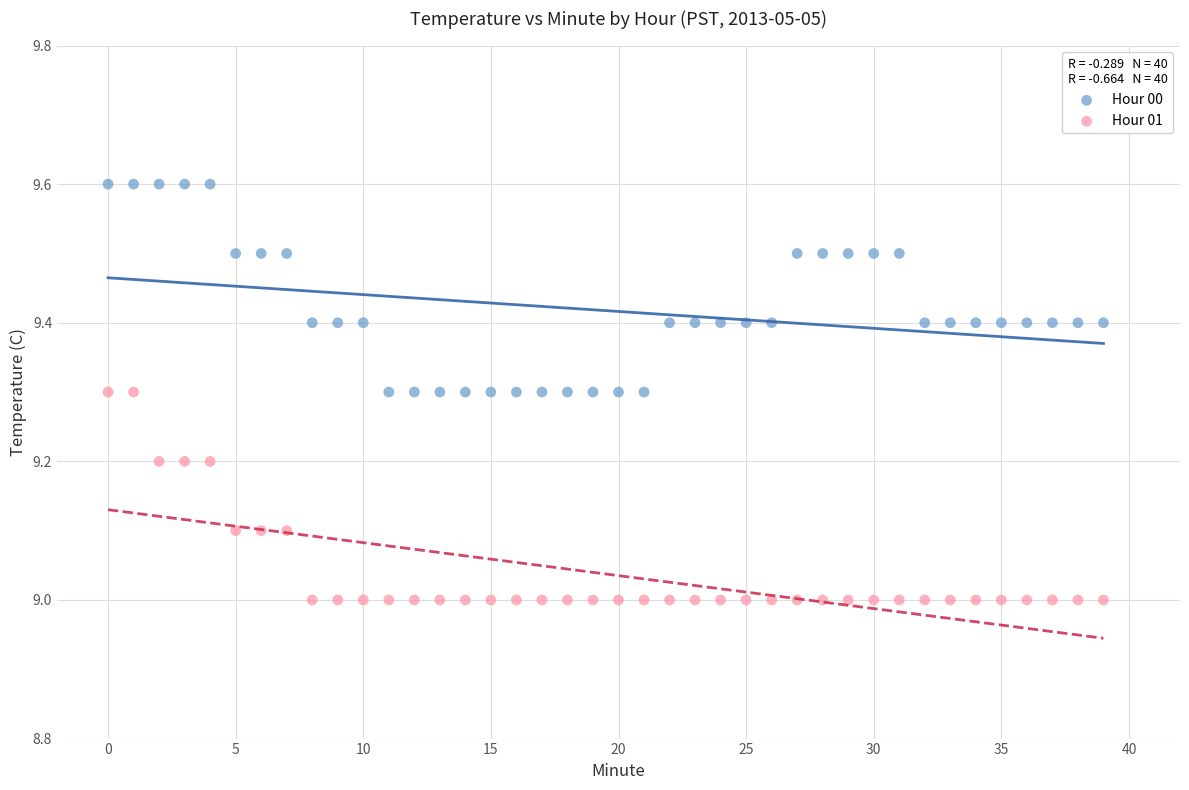

Which series contains the highest Y value?

Hour 00